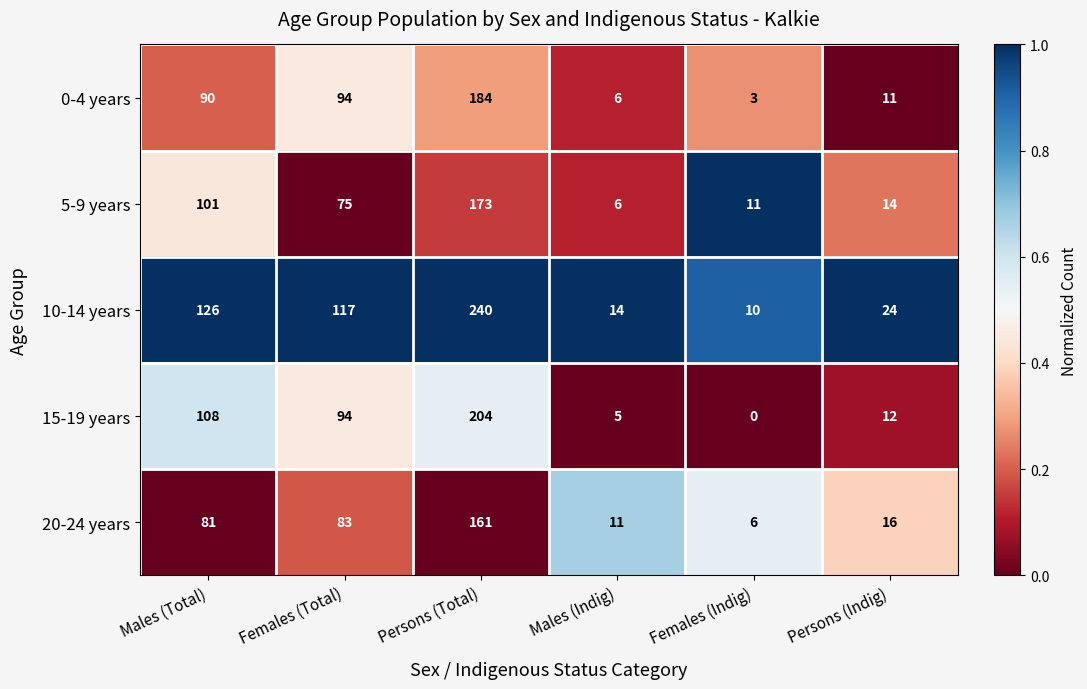

Which series has the largest range (max minus min)?

10-14 years